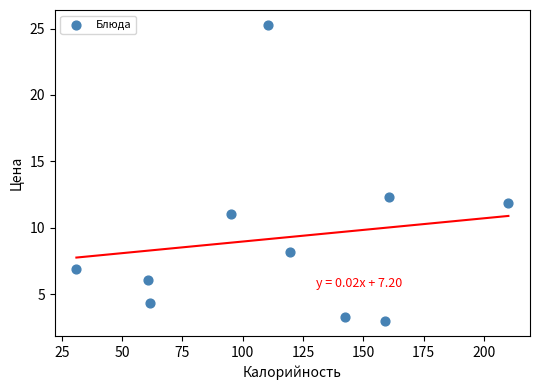

What is the range of X values (max minus min)?

179.1